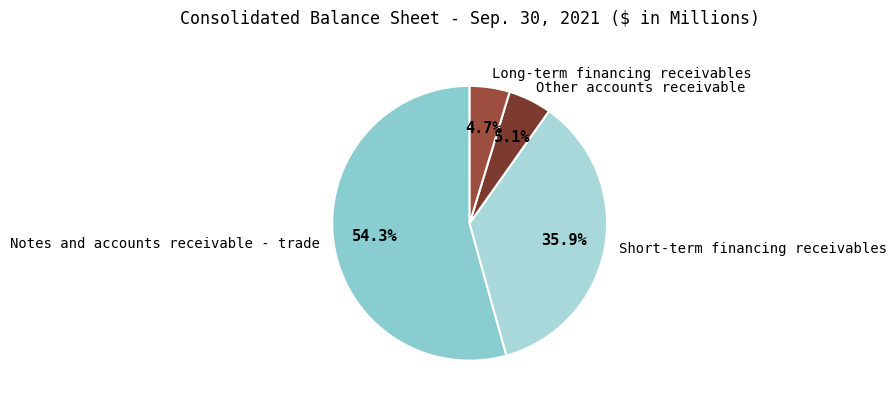

What is the majority slice?

Notes and accounts receivable - trade